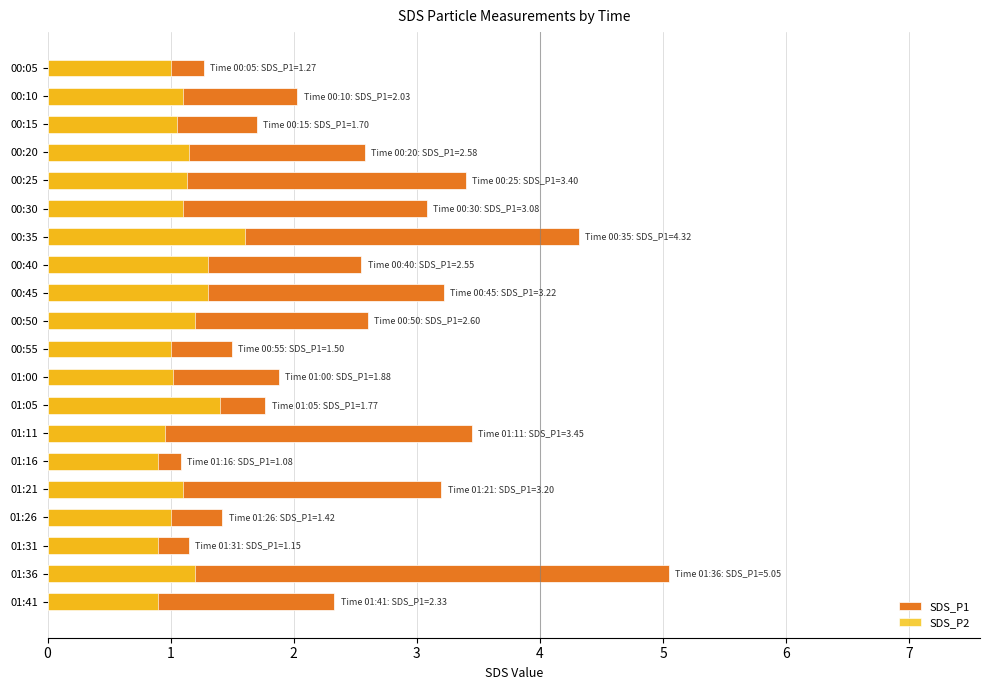

List the labels in order of SDS_P1 value, smallest first.

01:16, 01:31, 00:05, 01:26, 00:55, 00:15, 01:05, 01:00, 00:10, 01:41, 00:40, 00:20, 00:50, 00:30, 01:21, 00:45, 00:25, 01:11, 00:35, 01:36